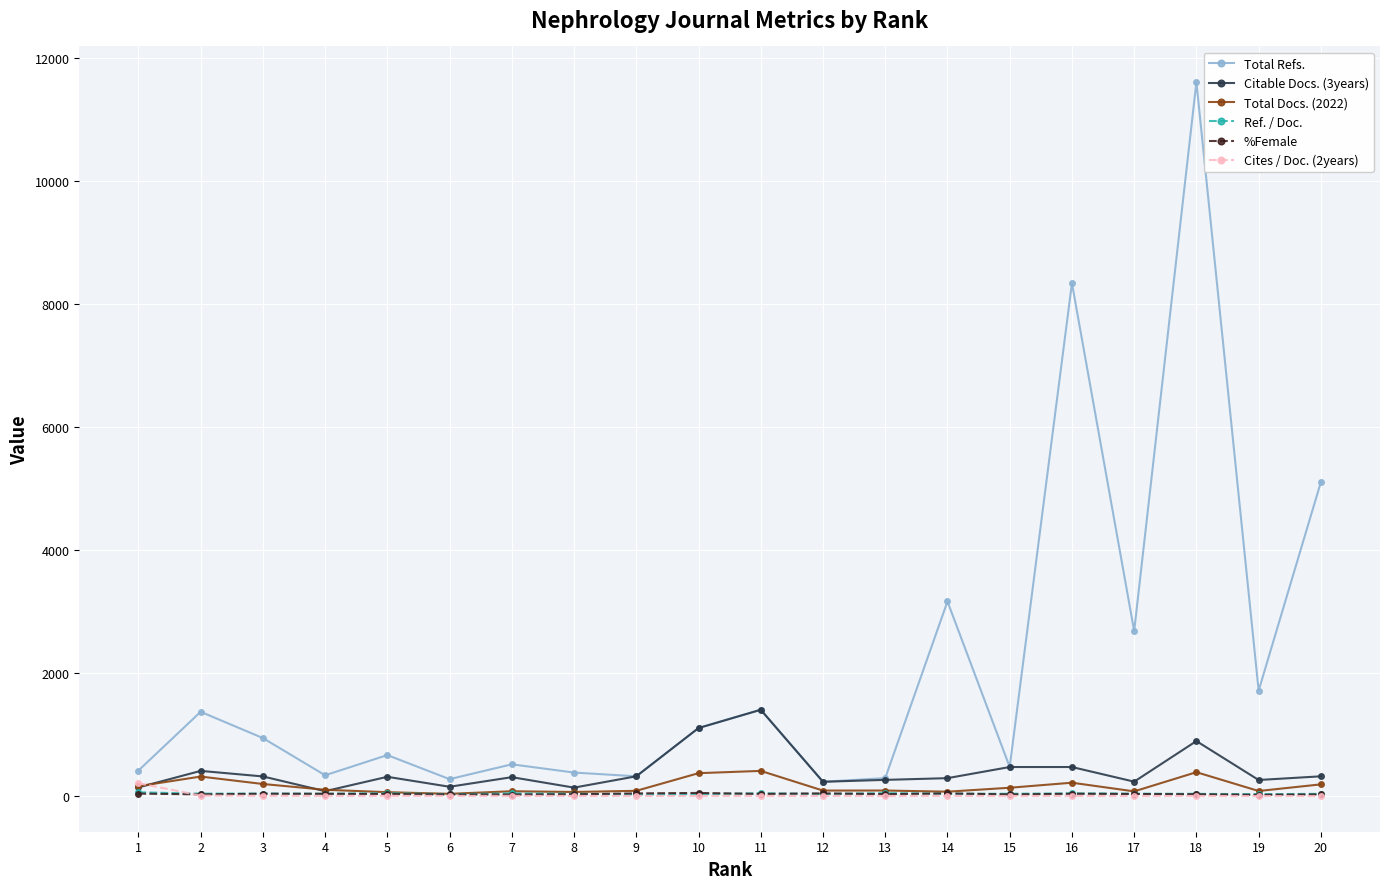

Which series has the widest spread of values?

Total Refs.